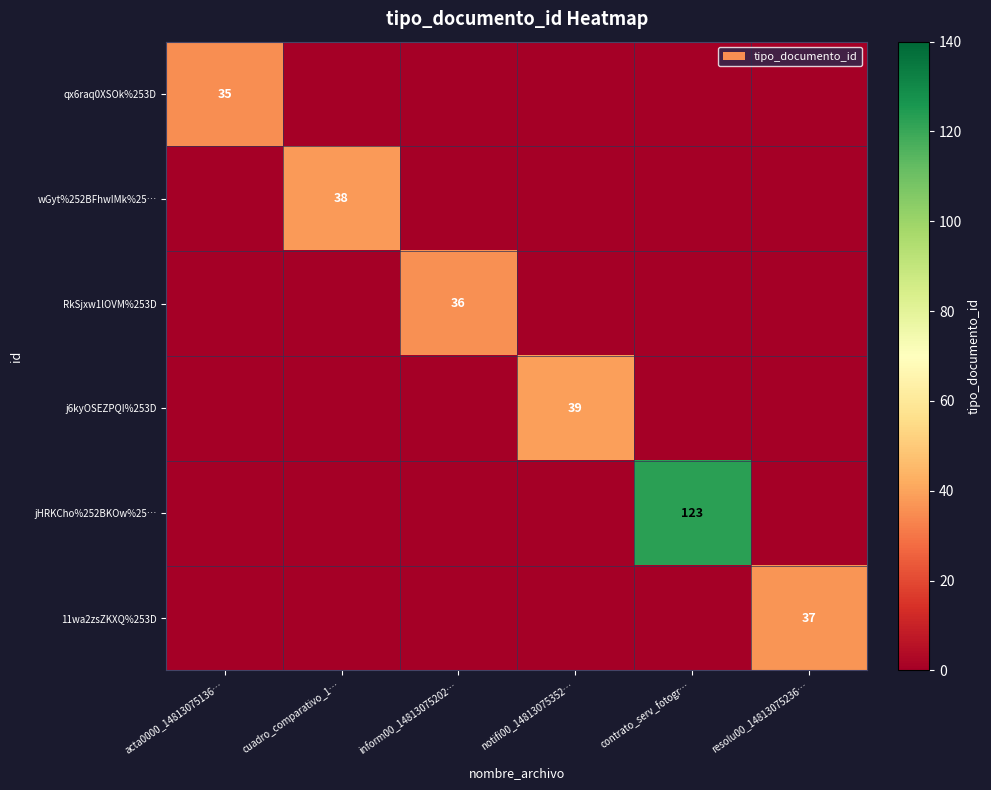

Is the value of qx6raq0XSOk%253D at inform00_14813075202… greater than the value of RkSjxw1lOVM%253D at notifi00_14813075352…?

No